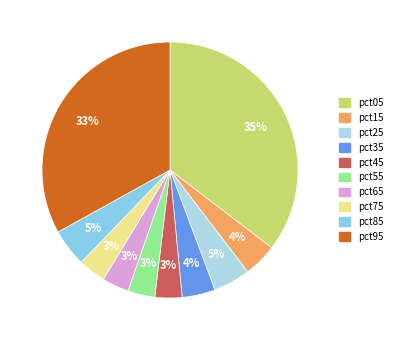

To the nearest percent, what is the difference between the largest and smallest slice percentages?

32%